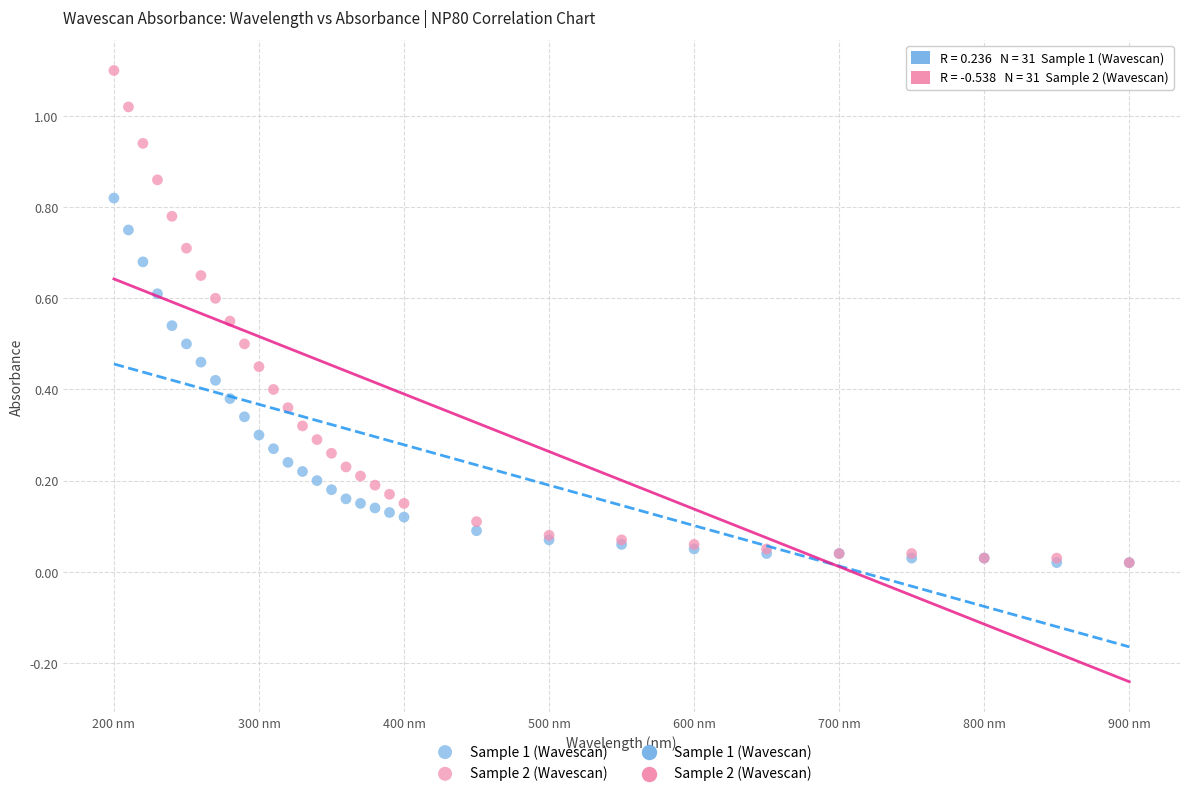

Which series has the largest Y range (max minus min)?

Sample 2 (Wavescan)